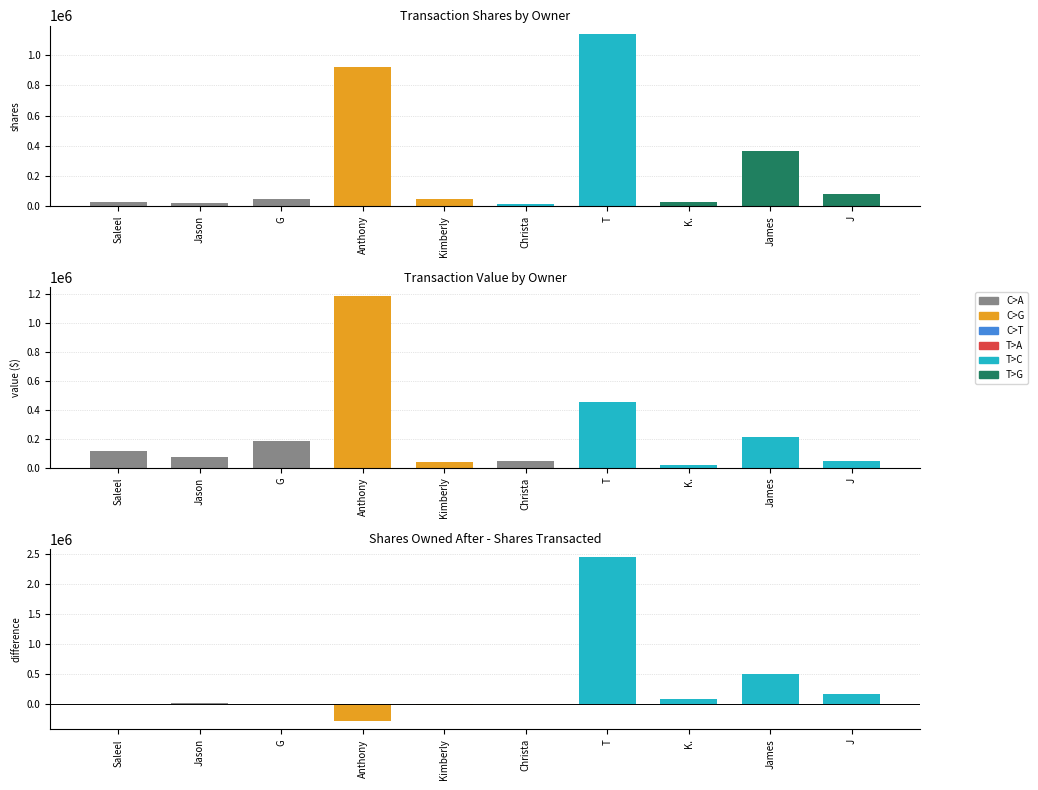

Between Scott Anthony and Levecchio Anthony J, which is larger?

Scott Anthony